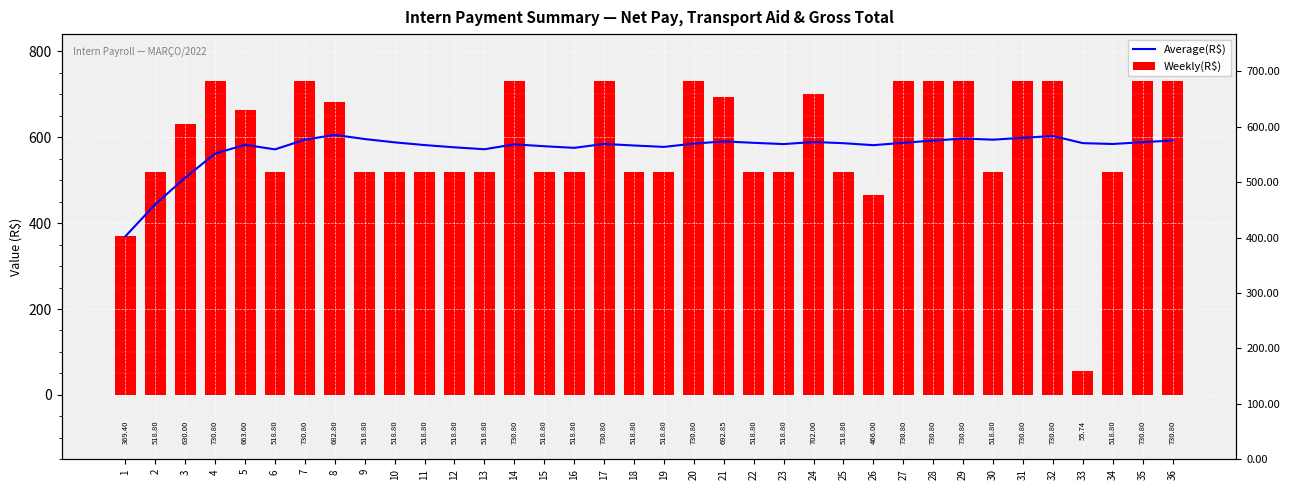

What is the sum of all VALOR LÍQUIDO (PAGO) values?

21332.8